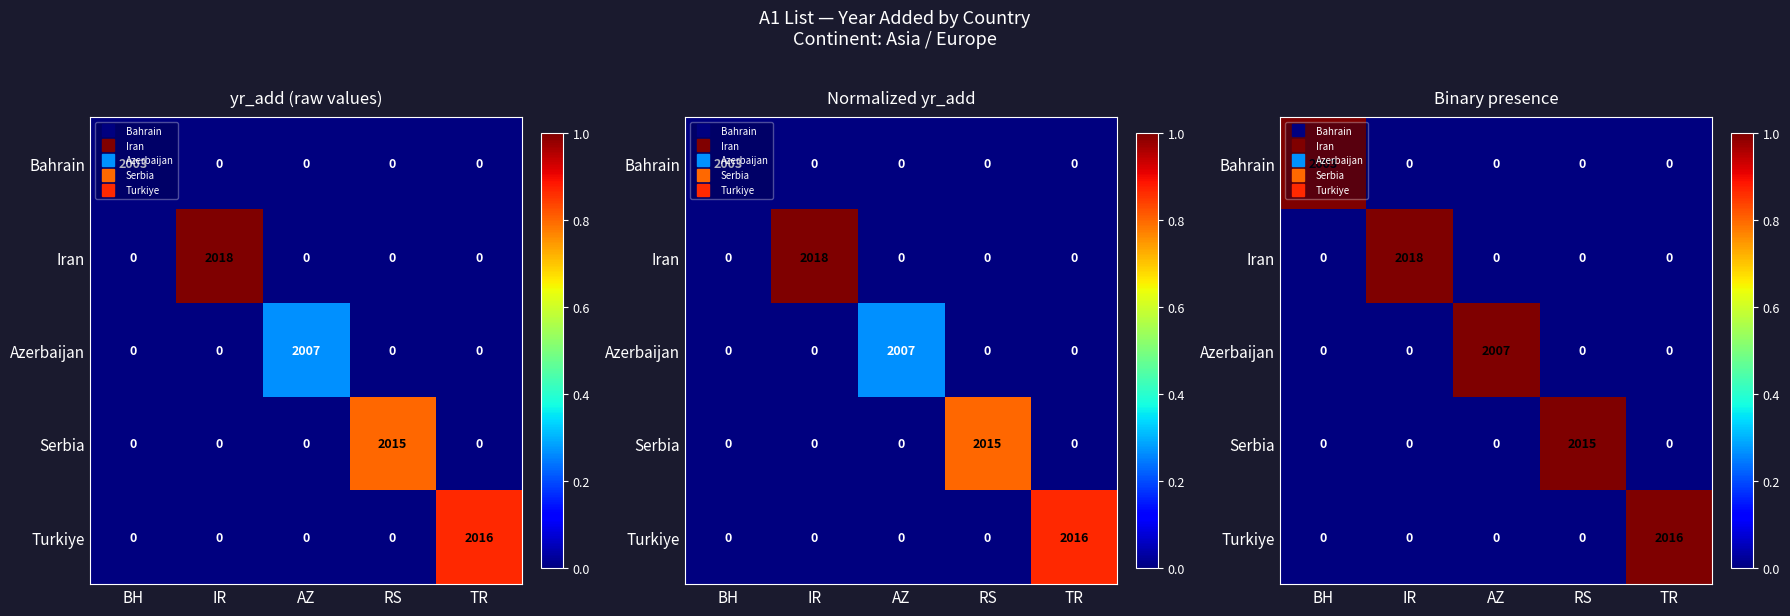

Rank the series at RS from lowest to highest value.

Bahrain, Iran, Azerbaijan, Turkiye, Serbia